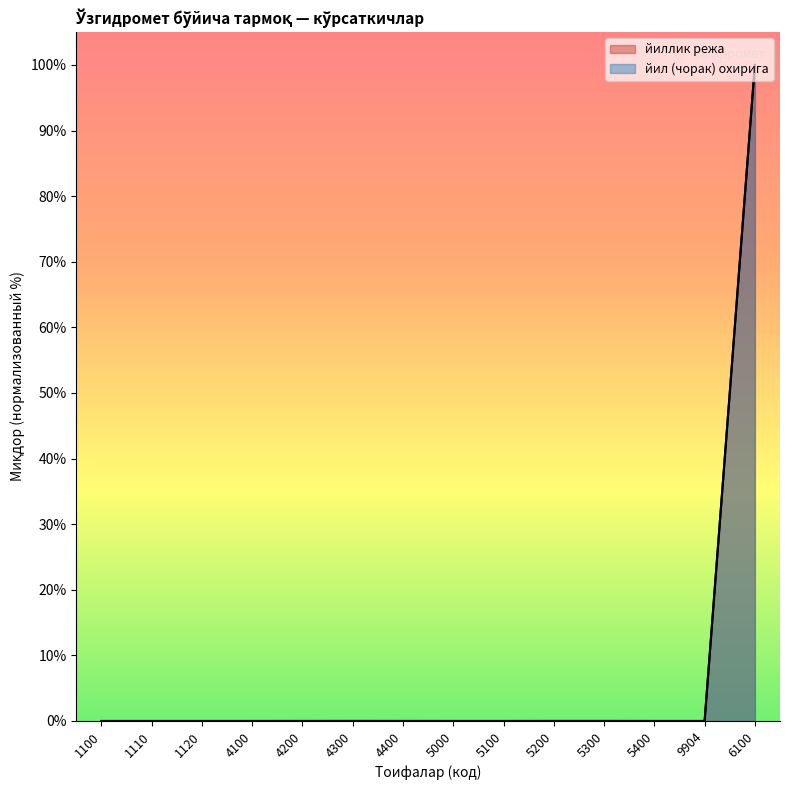

What are all the series names shown in the legend?

йиллик режа, йил (чорак) охирига